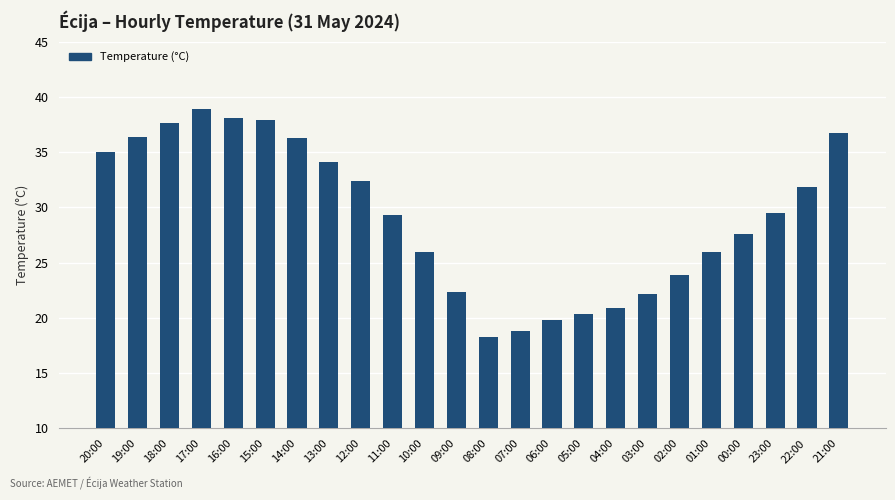

What is the label of the 3rd bar from the right?

23:00